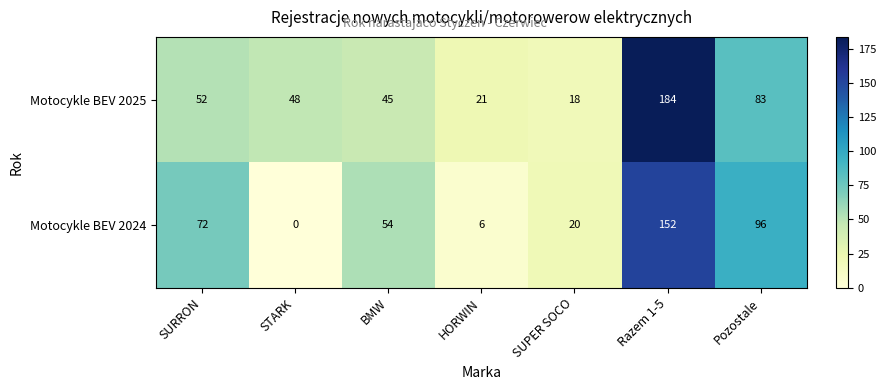

At which label does Motocykle BEV 2024 reach its peak?

Razem 1-5